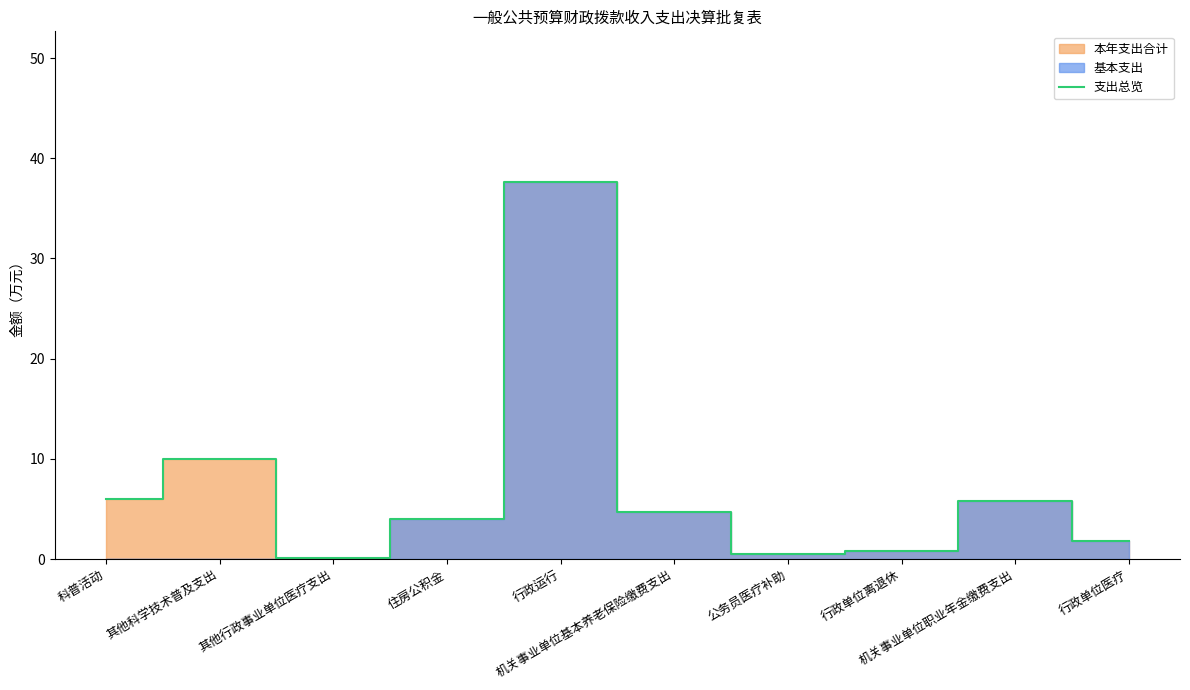

Which label corresponds to the smallest value in the chart?

其他行政事业单位医疗支出